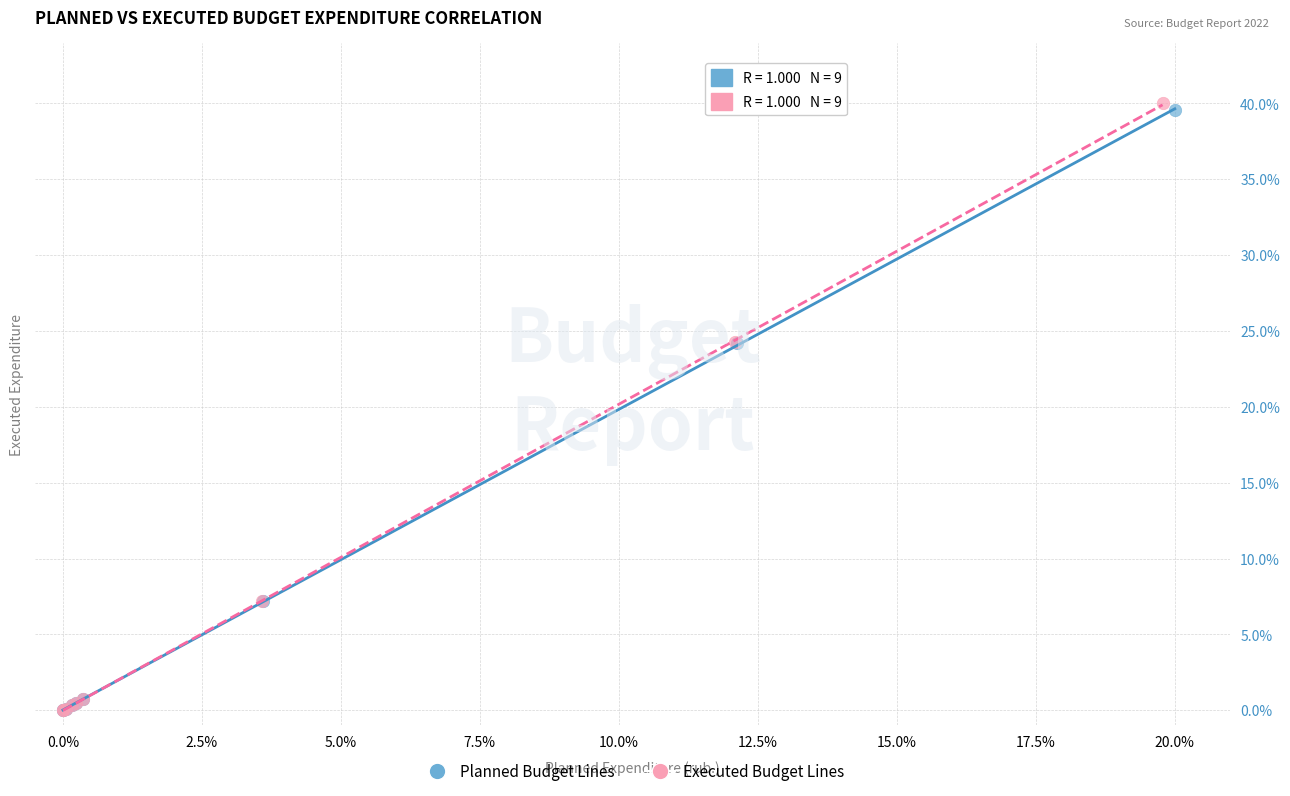

Which series reaches the maximum Y coordinate?

Executed Budget Lines